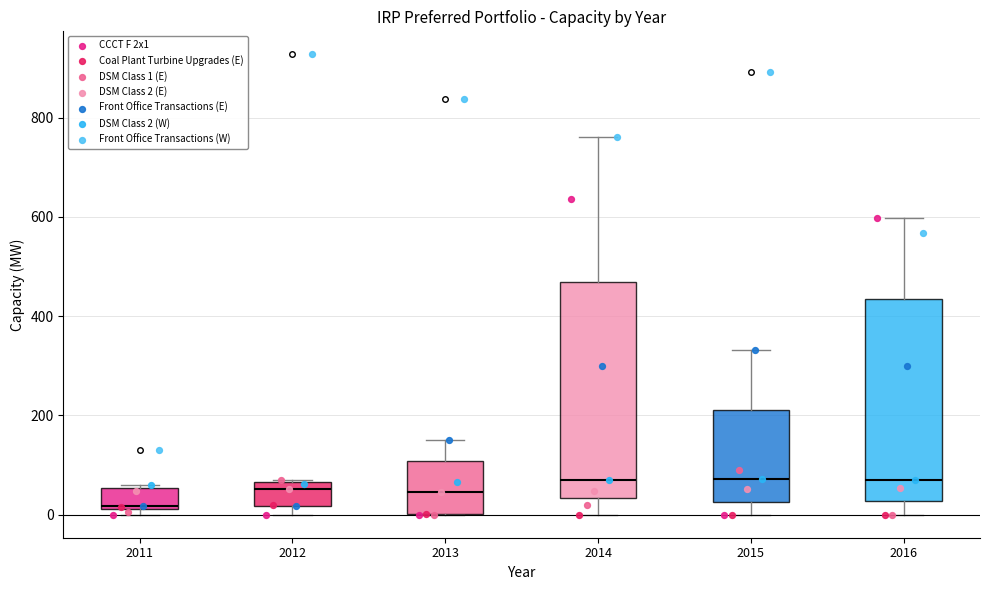

Reading left to right, transcribe this box plot: for each box, give where its median line is, the range the box spans, and where its two whiskers end, as read against the y-axis. The values are not printed on the chart, so give them approximately, as read against the axis.

2011: median 20 (just above the box's lower edge), box 20 to 60, whiskers 0 to 60 (just above the box's upper edge)
2012: median 60 (just below the box's upper edge), box 20 to 60, whiskers 0 to 80
2013: median 40, box 0 to 100, whiskers 0 to 160
2014: median 60, box 40 to 460, whiskers 0 to 760
2015: median 80, box 20 to 220, whiskers 0 to 340
2016: median 80, box 20 to 440, whiskers 0 to 600